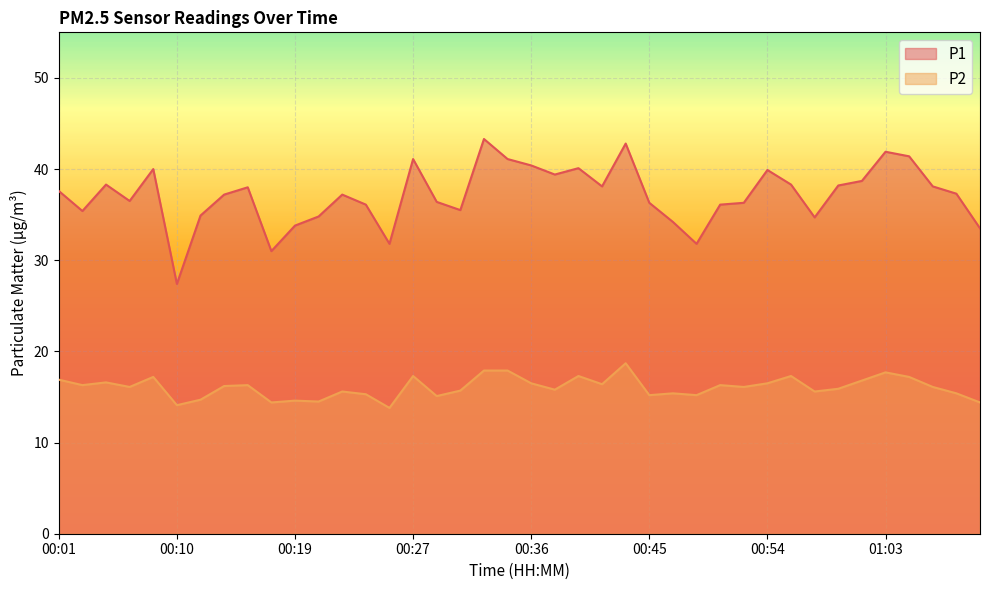

What is the maximum value shown in the chart?

43.3